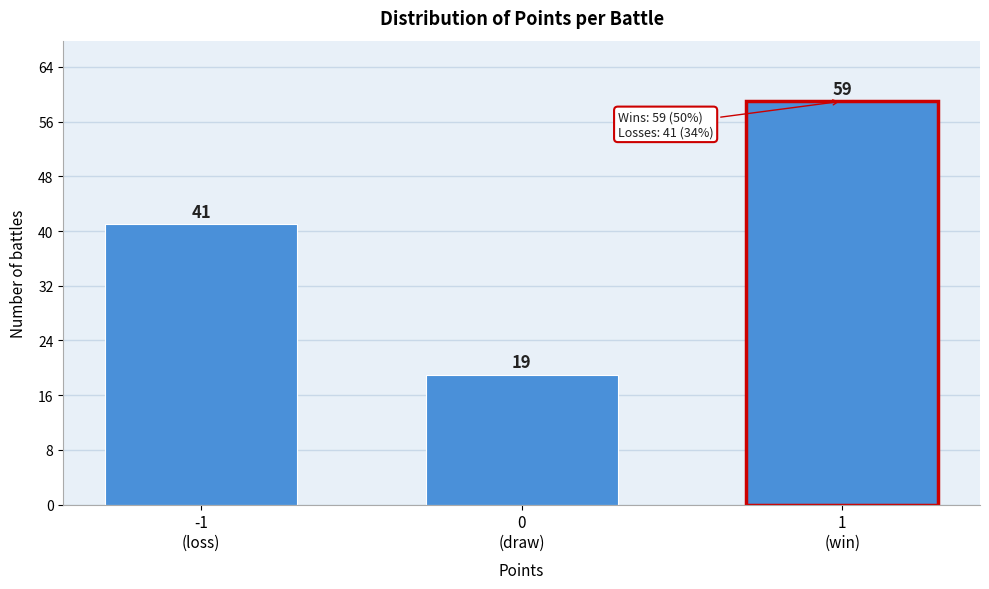

Reading left to right, extract all data points from this chart.

41	19	59